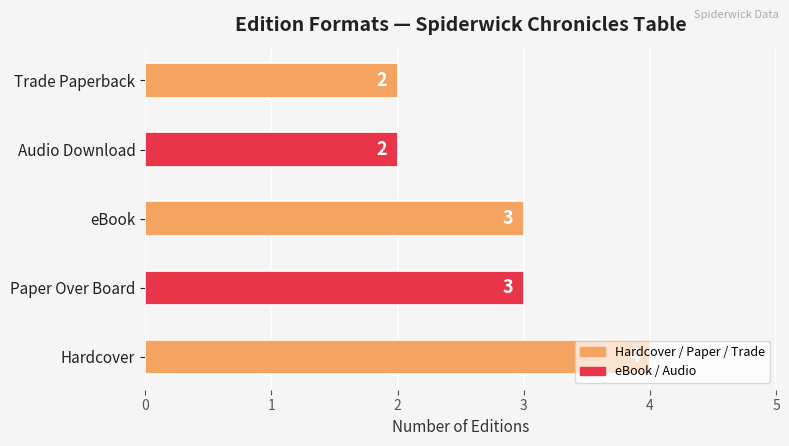

Which has a higher value, Hardcover or Audio Download?

Hardcover